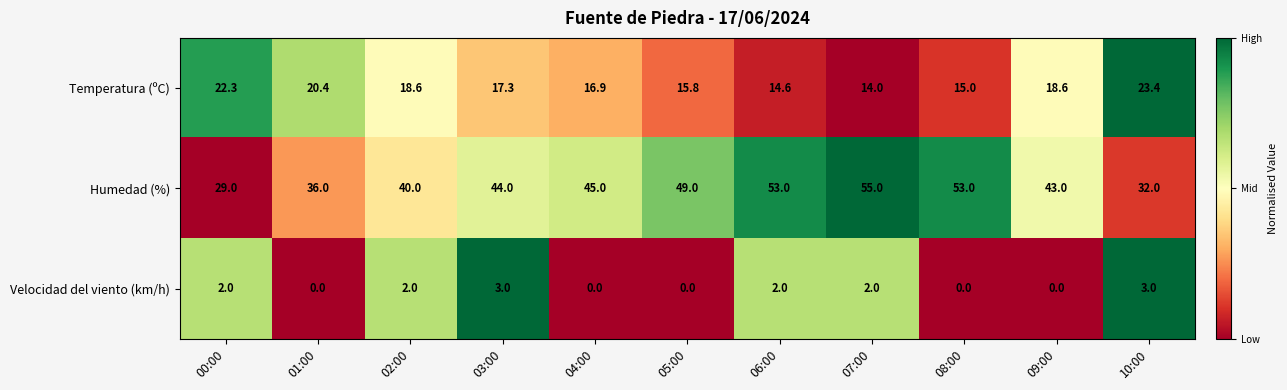

The value of Velocidad del viento (km/h) at 10:00 is 4.3. True or false?

False